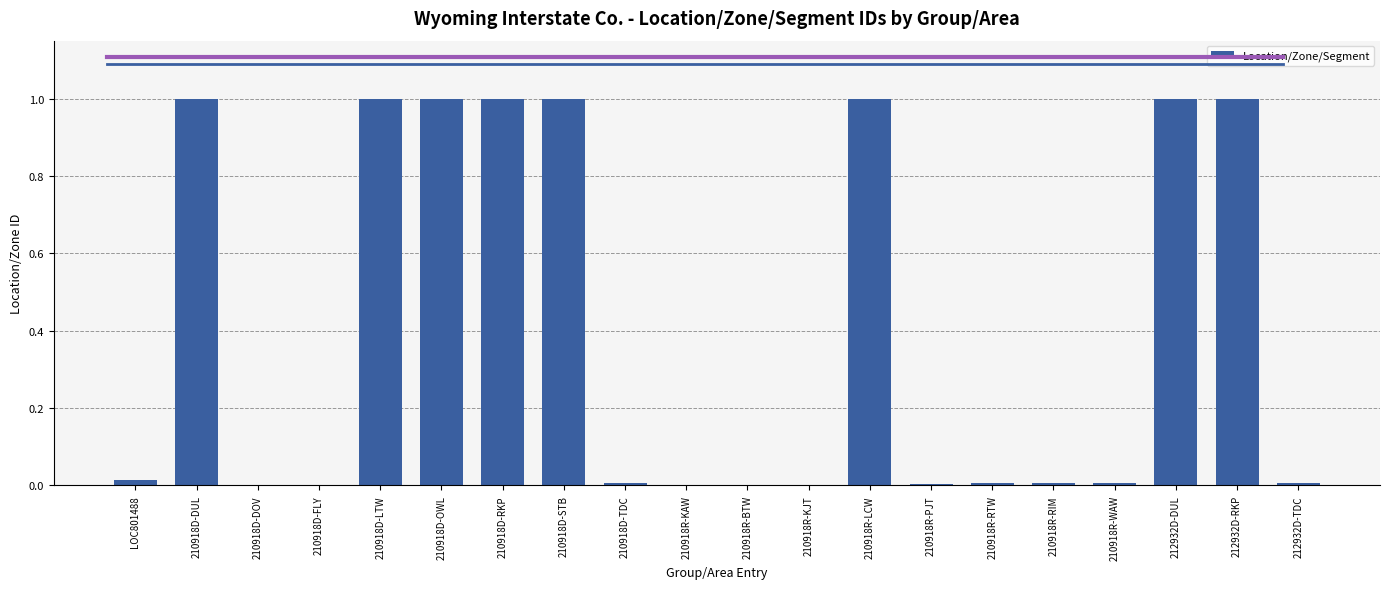

What is the sum of all values?

8.1